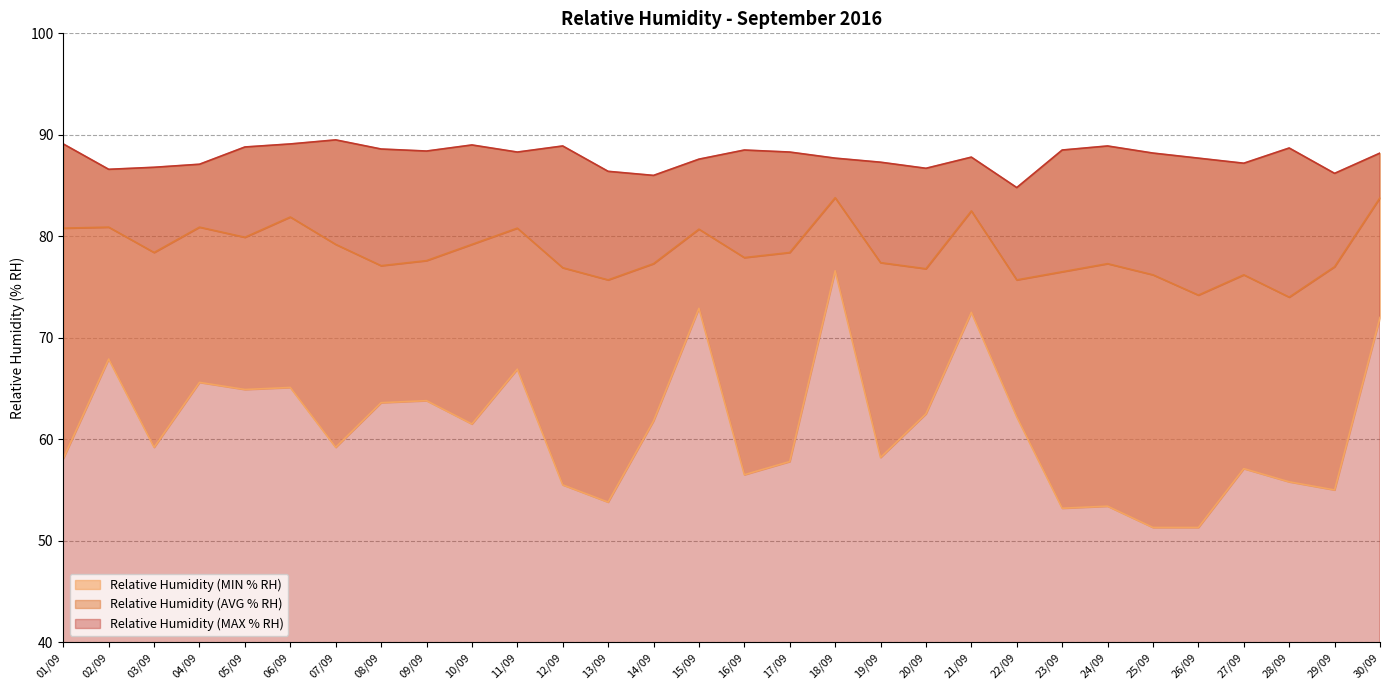

What is the label of the 25th point from the left?

25/09